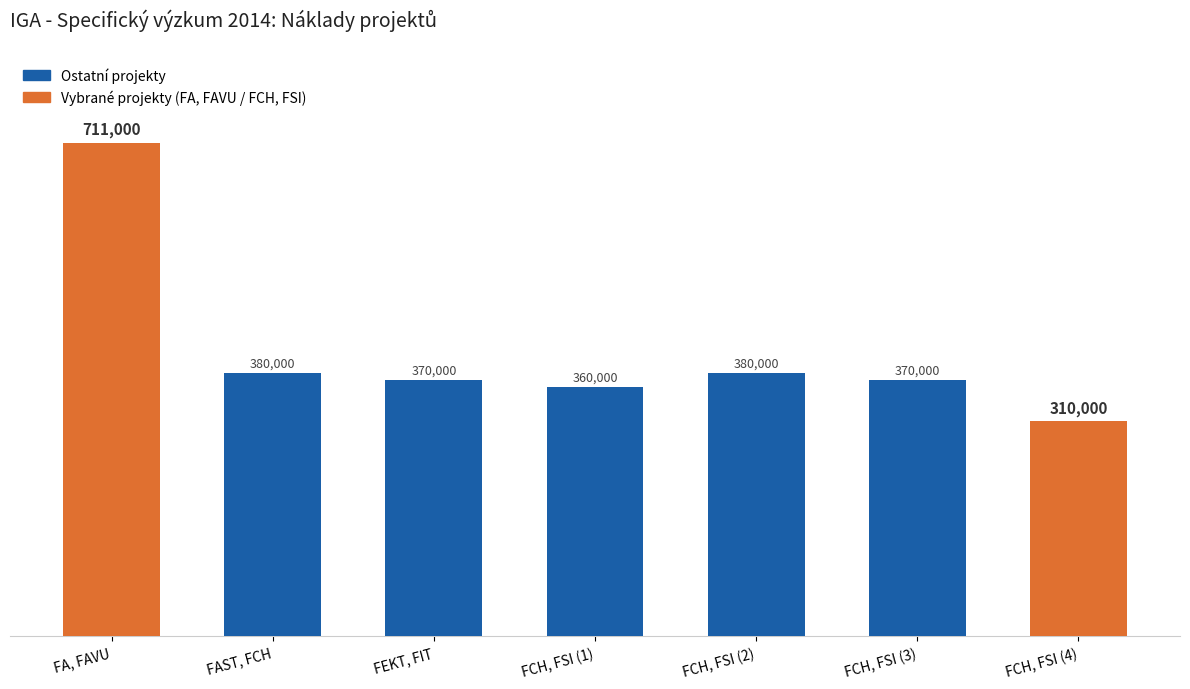

What is the minimum value shown in the chart?

310000